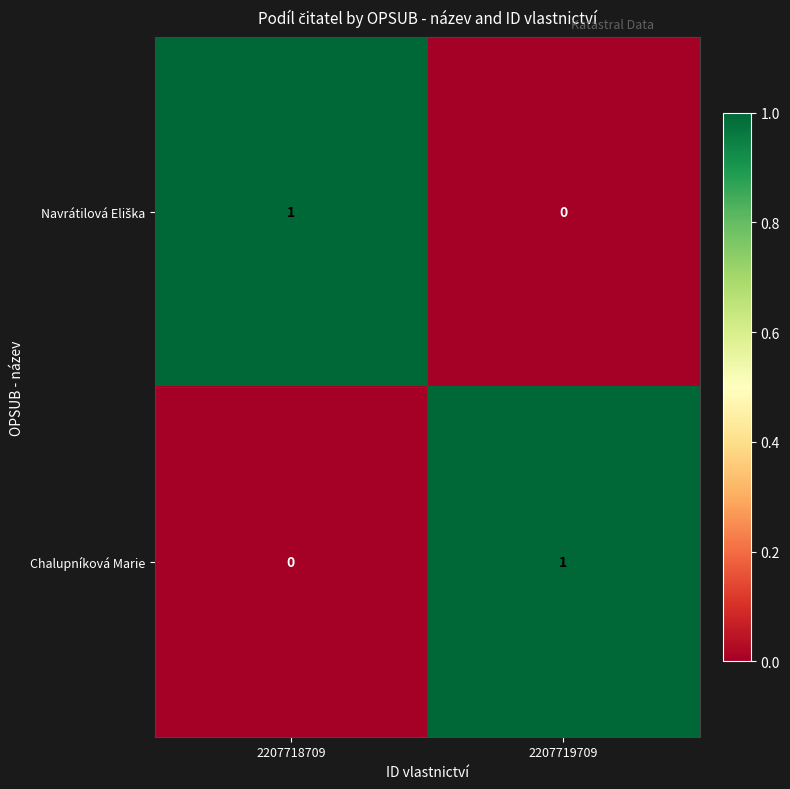

Which category has the highest value in the Chalupníková Marie series?

2207719709